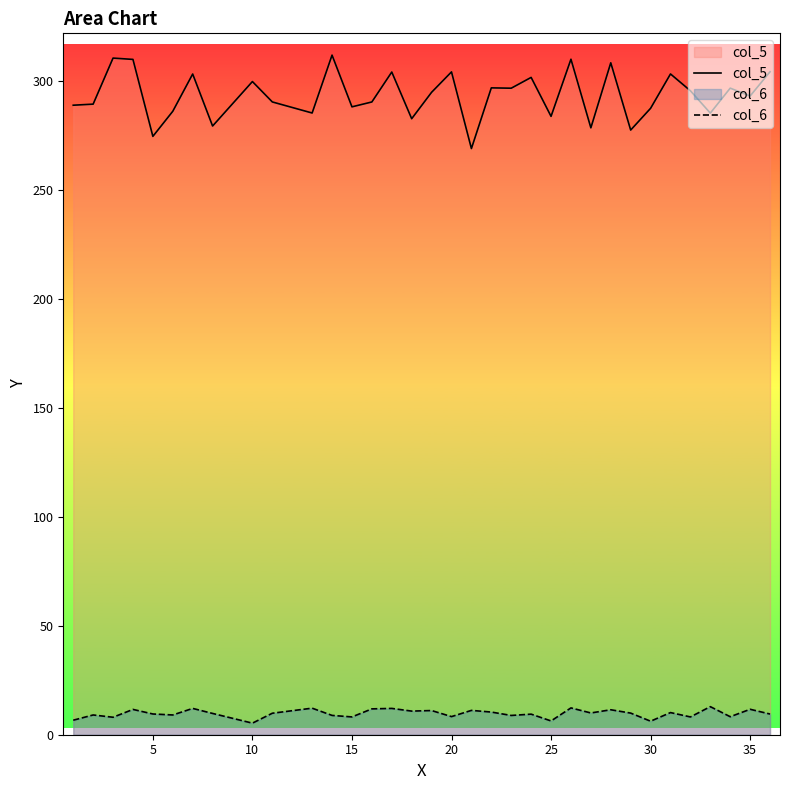

True or false: col_6 and col_5 cross at least once.

False